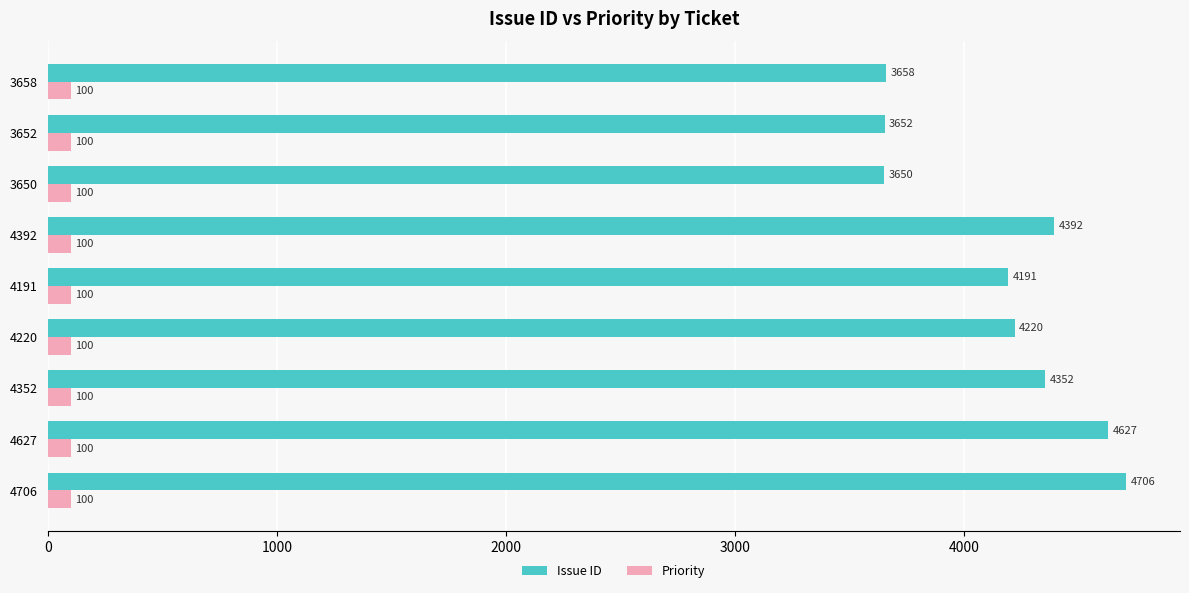

What is the difference between the highest and lowest values at 4706?

4606